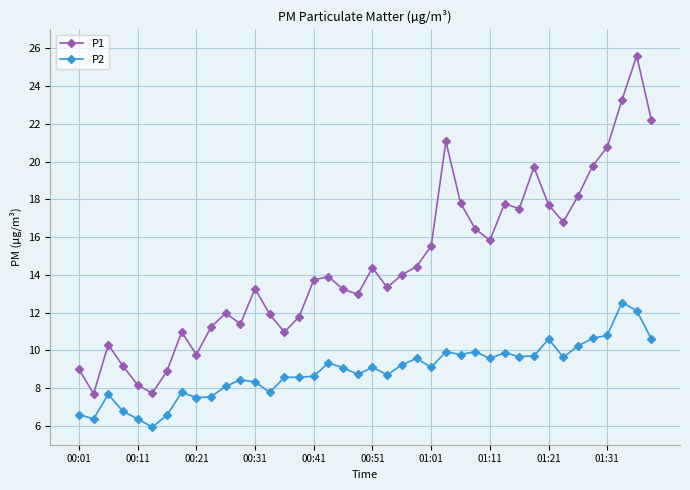

What is the average value of the P2 series?

8.9